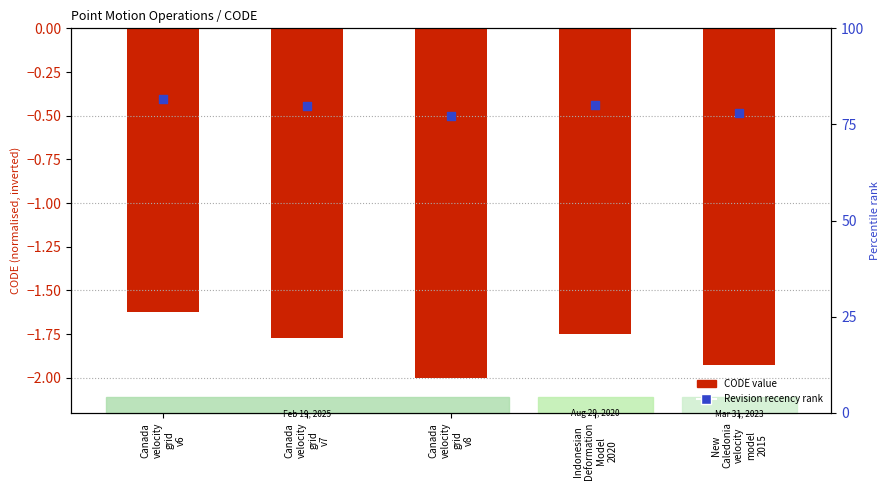

What is the total value across all series at Canada
velocity
grid
v6?

-2.0